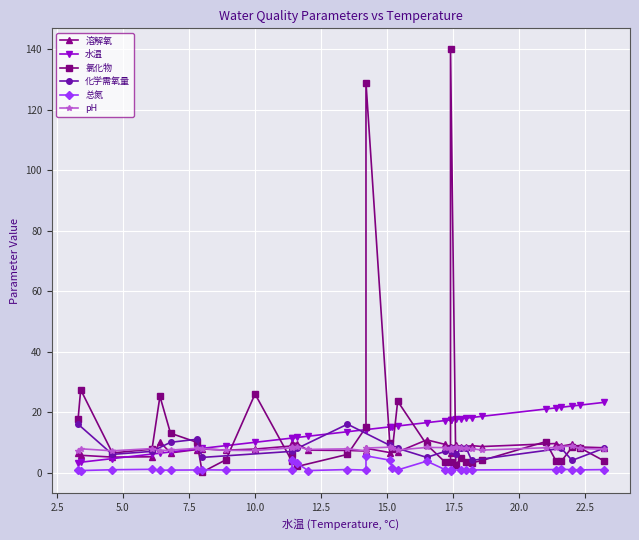

Is this an area chart (filled region under the line)?

No